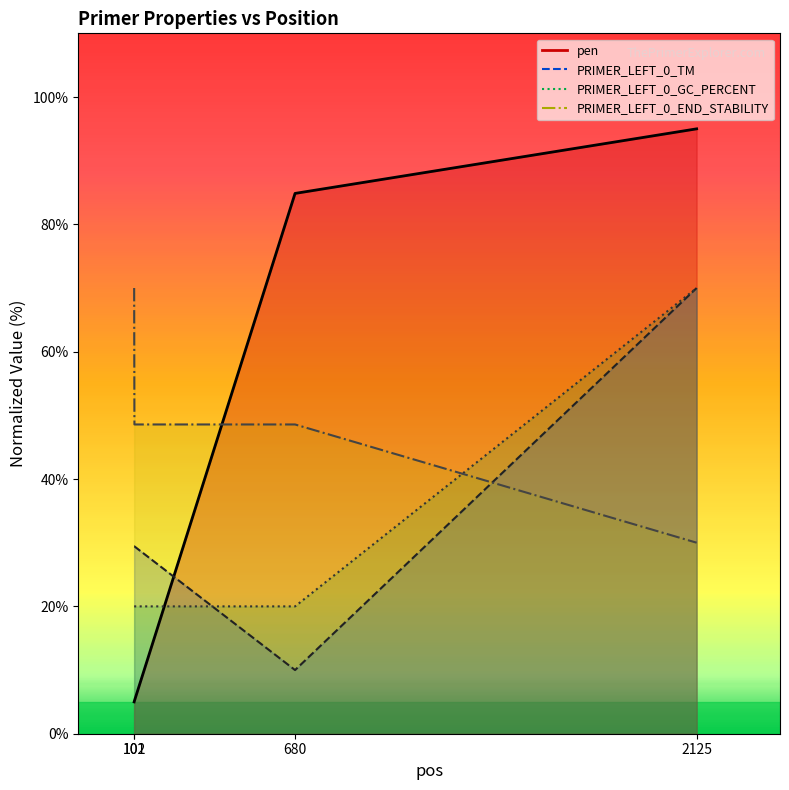

What is the smallest value displayed?

5.0